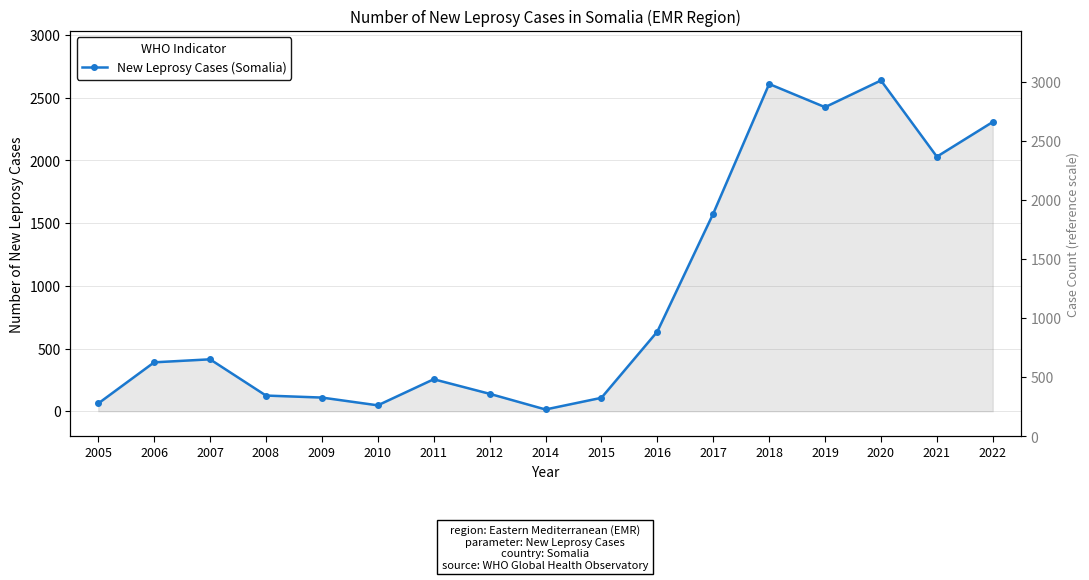

What is the value of the 3rd point from the left?

414